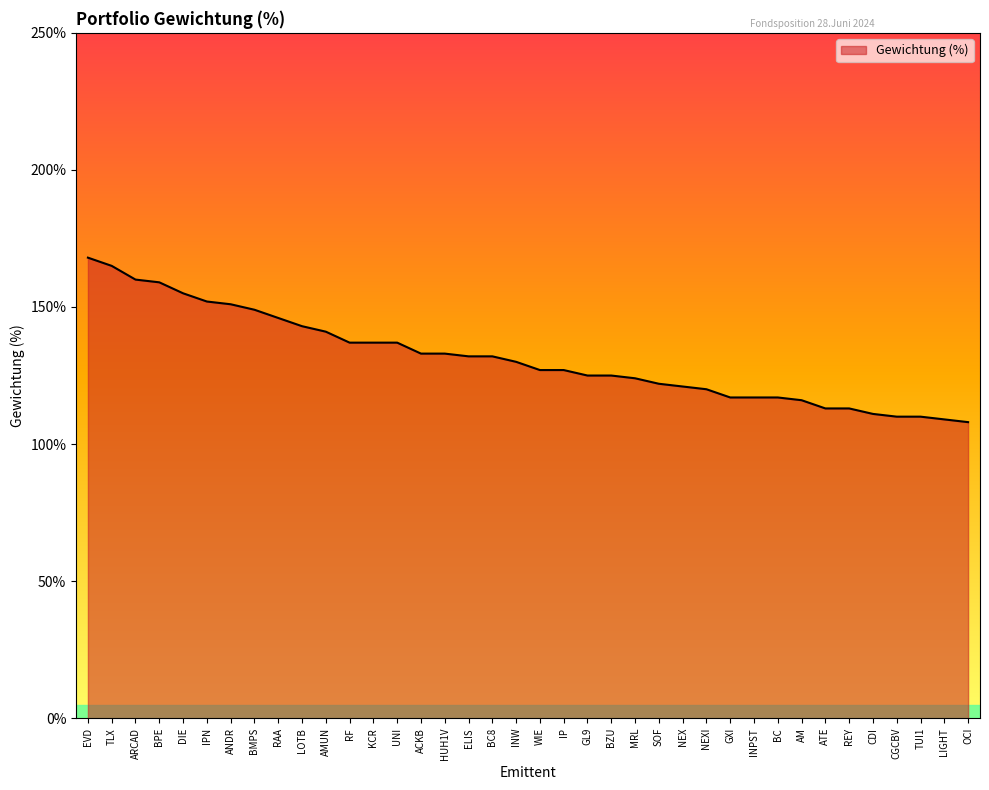

Which has a higher value, BMPS or HUH1V?

BMPS